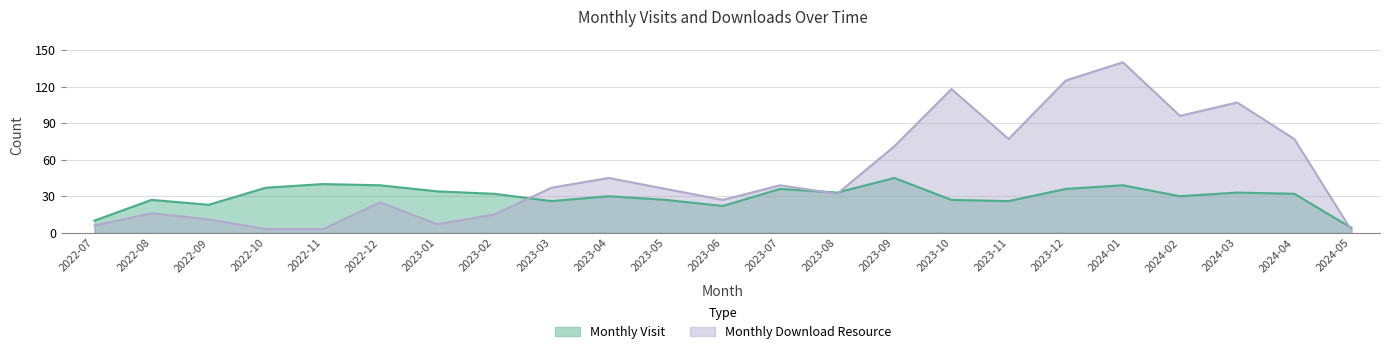

Rank the categories by monthly_download_resource value from lowest to highest.

2024-05, 2022-10, 2022-11, 2022-07, 2023-01, 2022-09, 2023-02, 2022-08, 2022-12, 2023-06, 2023-08, 2023-05, 2023-03, 2023-07, 2023-04, 2023-09, 2023-11, 2024-04, 2024-02, 2024-03, 2023-10, 2023-12, 2024-01